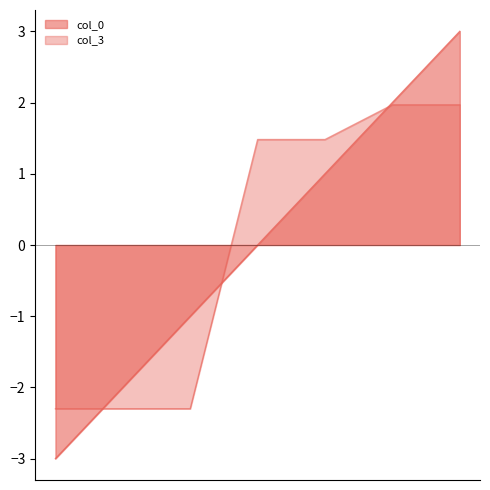

Reading left to right, extract all data points from this chart.

col_0: 03.08.2018=-3.0	03.08.2018=-2.0	03.08.2018=-1.0	07.08.2018=0.0	07.08.2018=1.0	08.08.2018=2.0	08.08.2018=3.0
col_3: 03.08.2018=-2.3	03.08.2018=-2.3	03.08.2018=-2.3	07.08.2018=1.5	07.08.2018=1.5	08.08.2018=2.0	08.08.2018=2.0